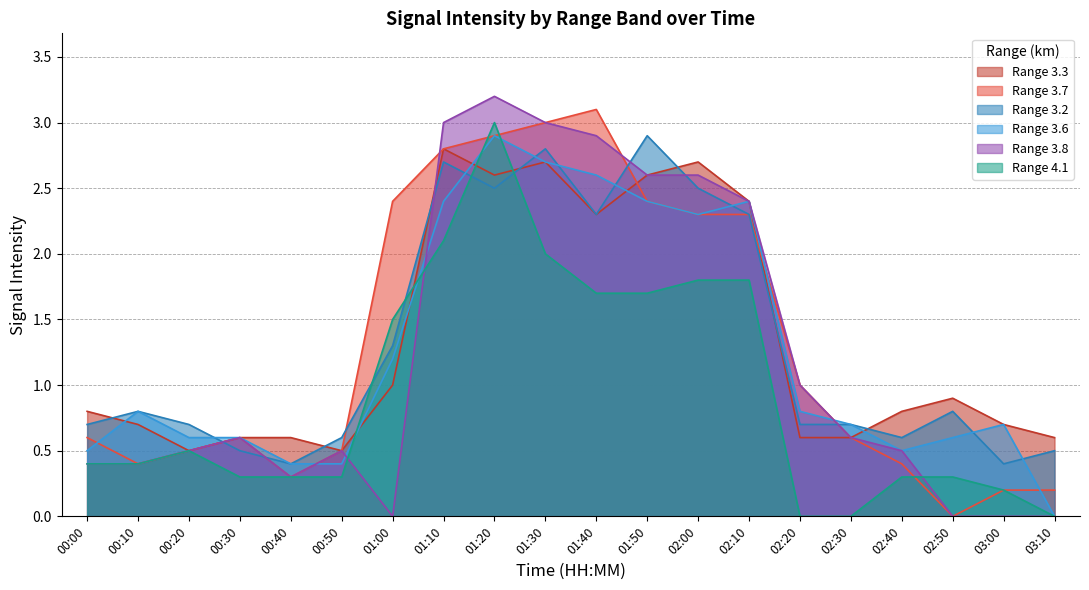

Is it true that Range 4.1 equals 0.4 at 02:40?

False